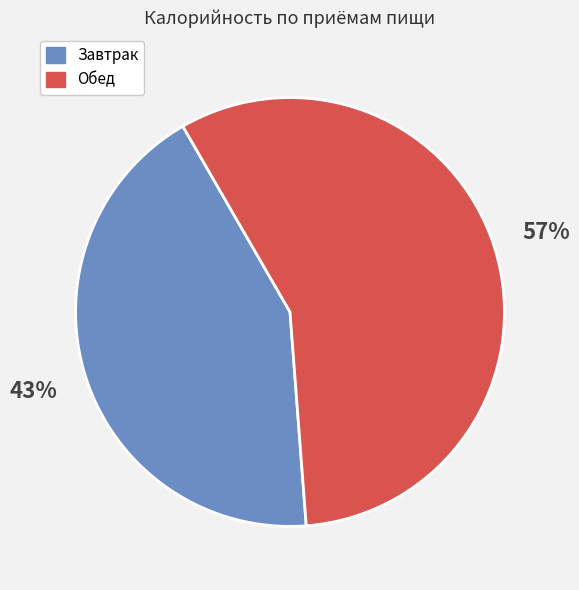

Is there a majority slice in this chart?

Yes